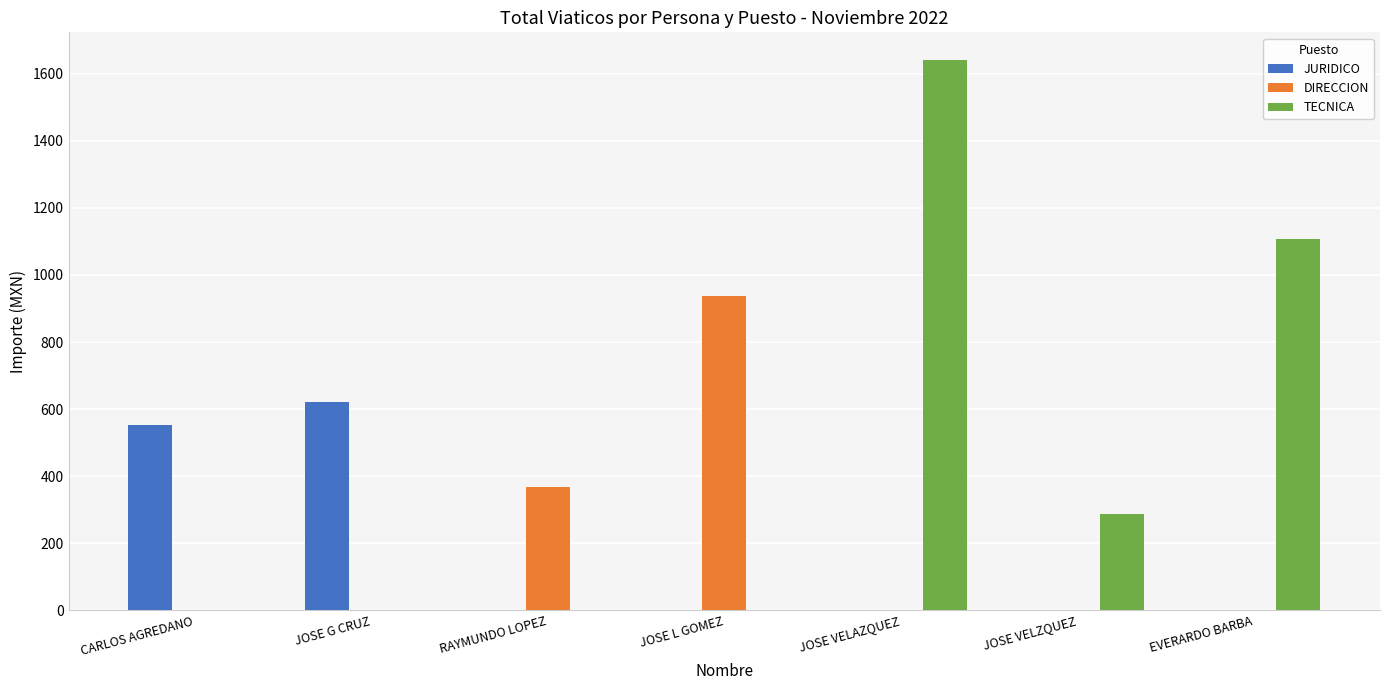

What is the sum of the JURIDICO values at JOSE VELAZQUEZ and JOSE G CRUZ?

620